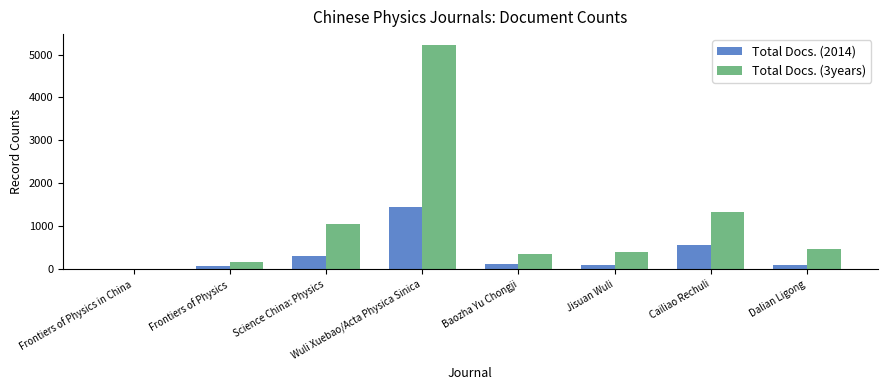

Which label corresponds to the largest value in the chart?

Wuli Xuebao/Acta Physica Sinica